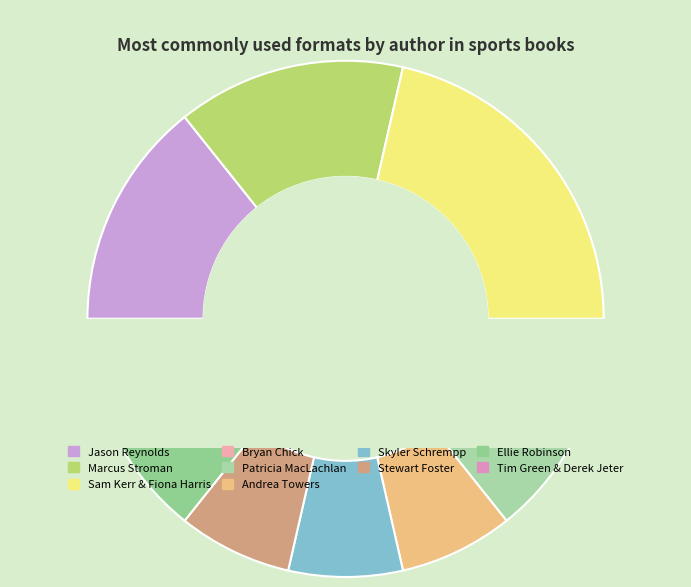

Does any single category account for the majority?

No